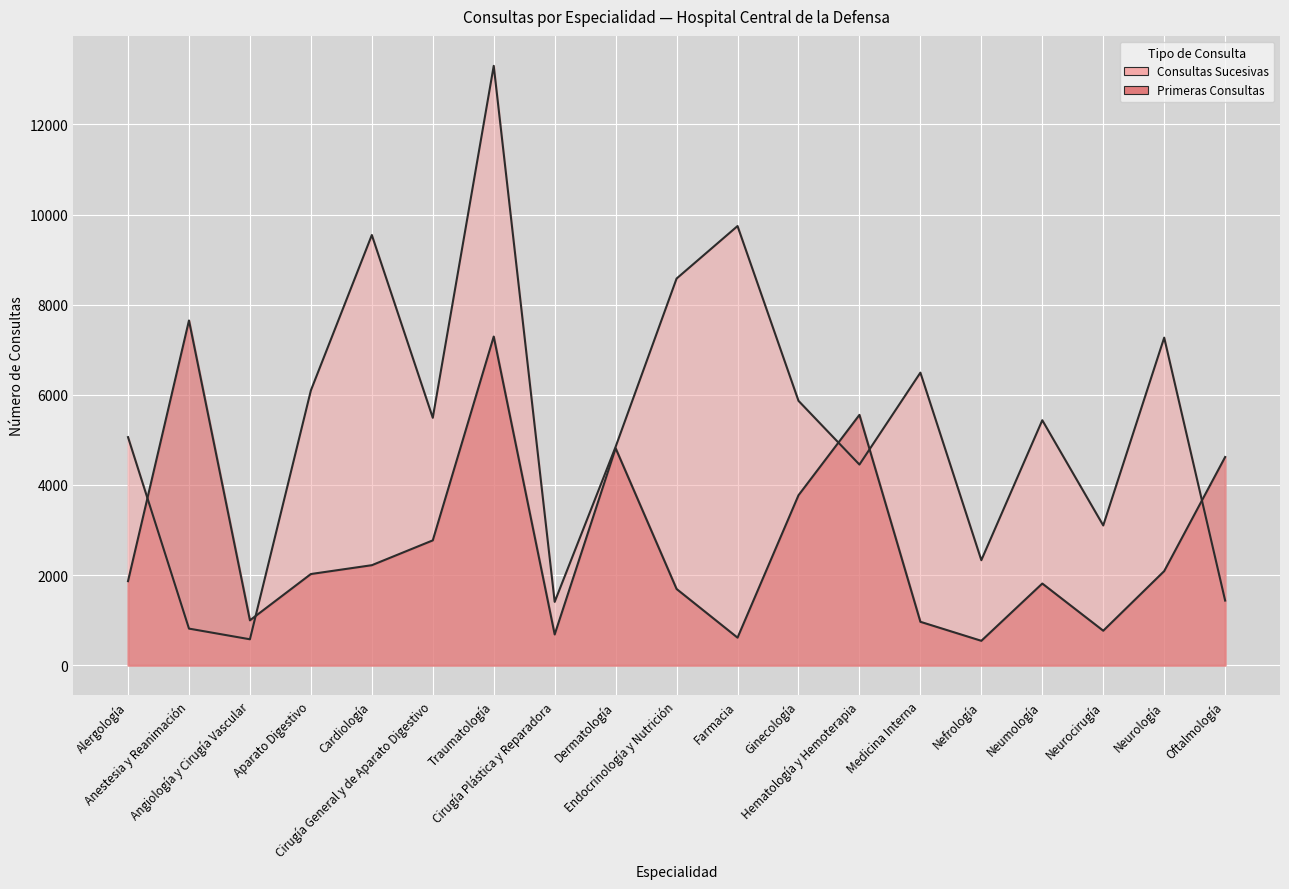

What is the greatest value displayed?

13301